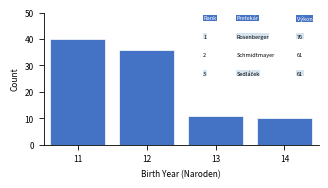

Over which range of the x-axis is the bar tallest?

10.5 to 11.5